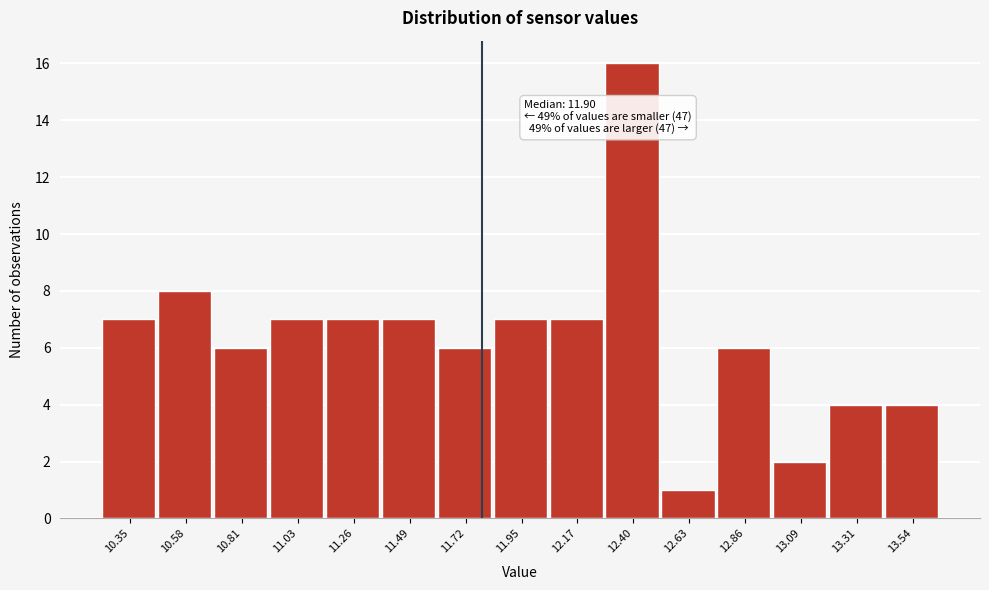

Reading left to right, extract all data points from this chart.

7	8	6	7	7	7	6	7	7	16	1	6	2	4	4